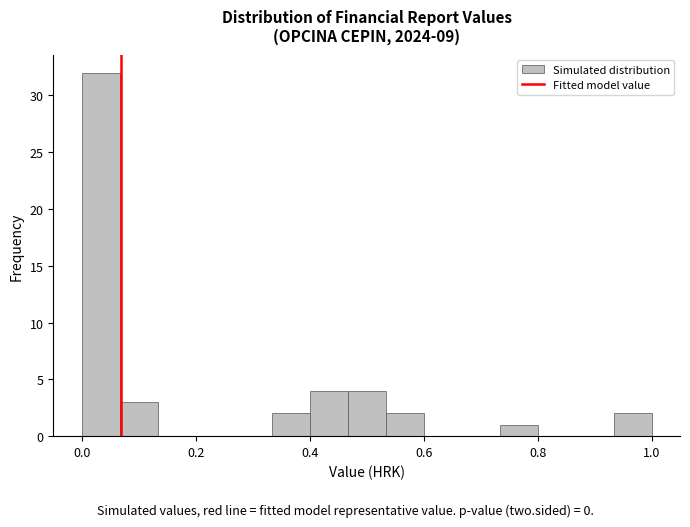

Read against the x-axis, roughly where is the centre of the tallest bar?

0.04